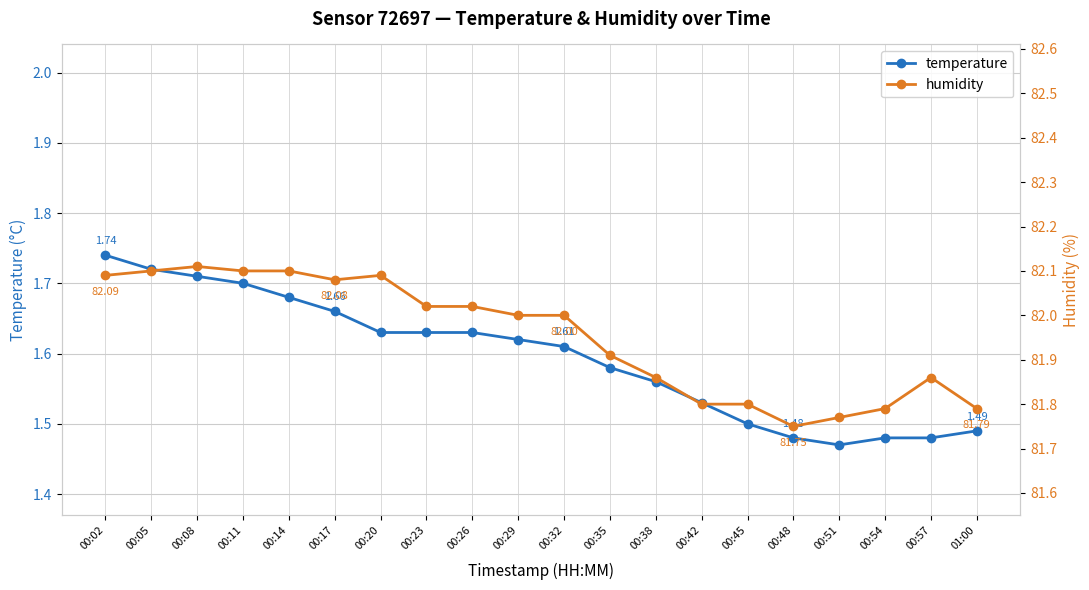

What is the total value across all series at 00:32?

83.6